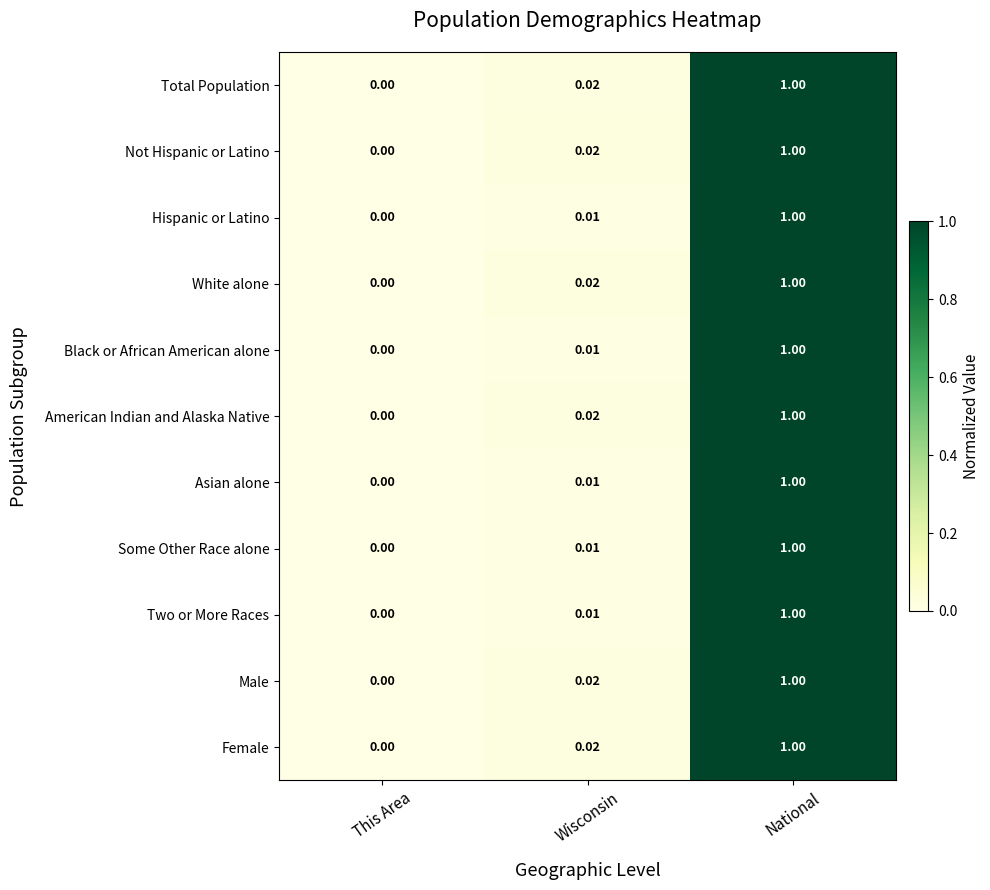

At which category does the chart reach its minimum across all series?

This Area